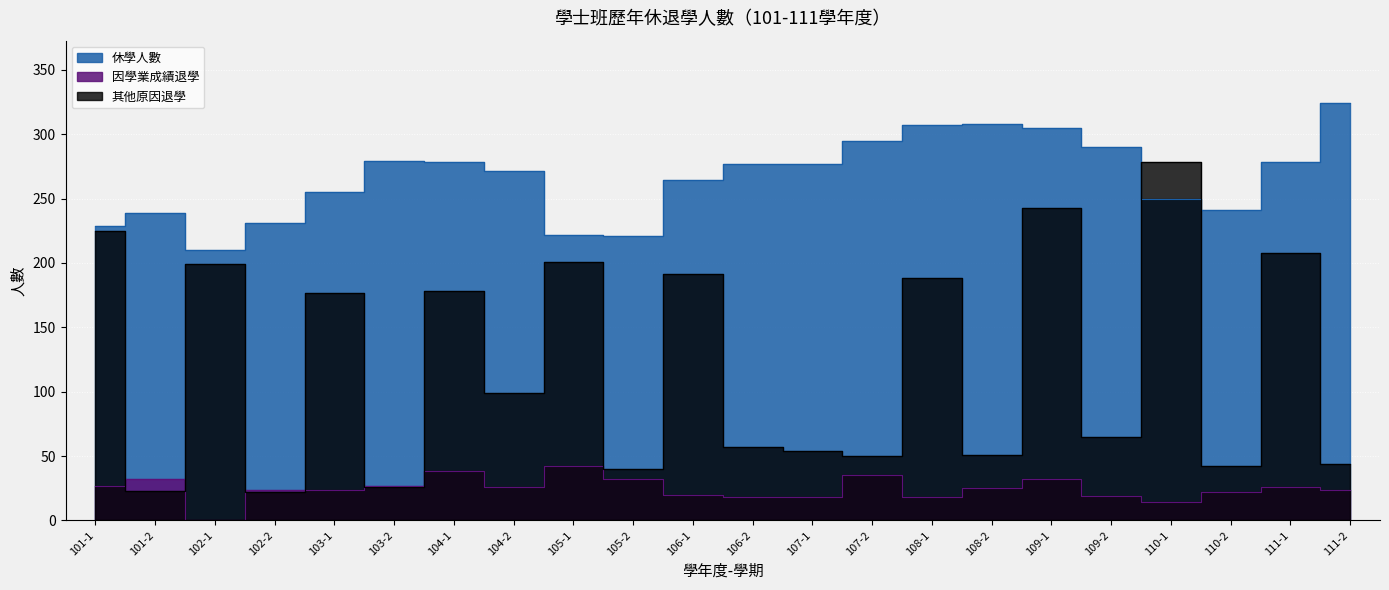

What is the average value of the 其他原因退學 series?

121